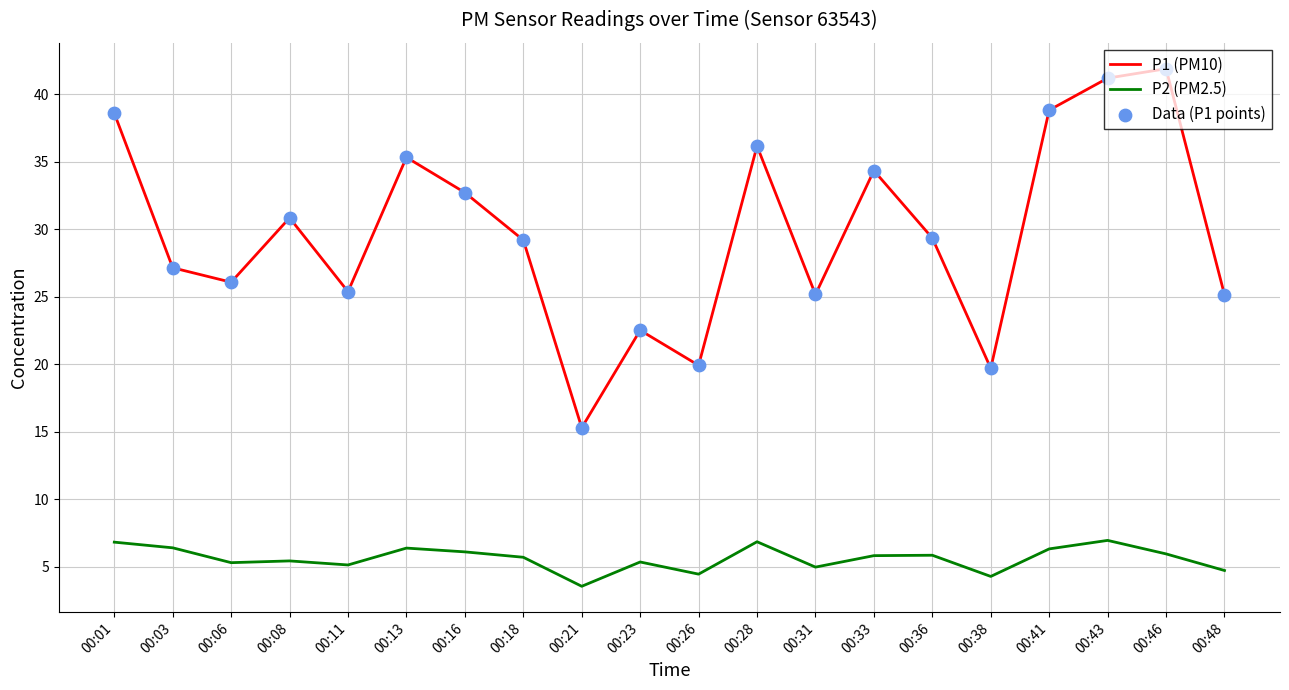

What is the total value across all series at 00:06?

31.4